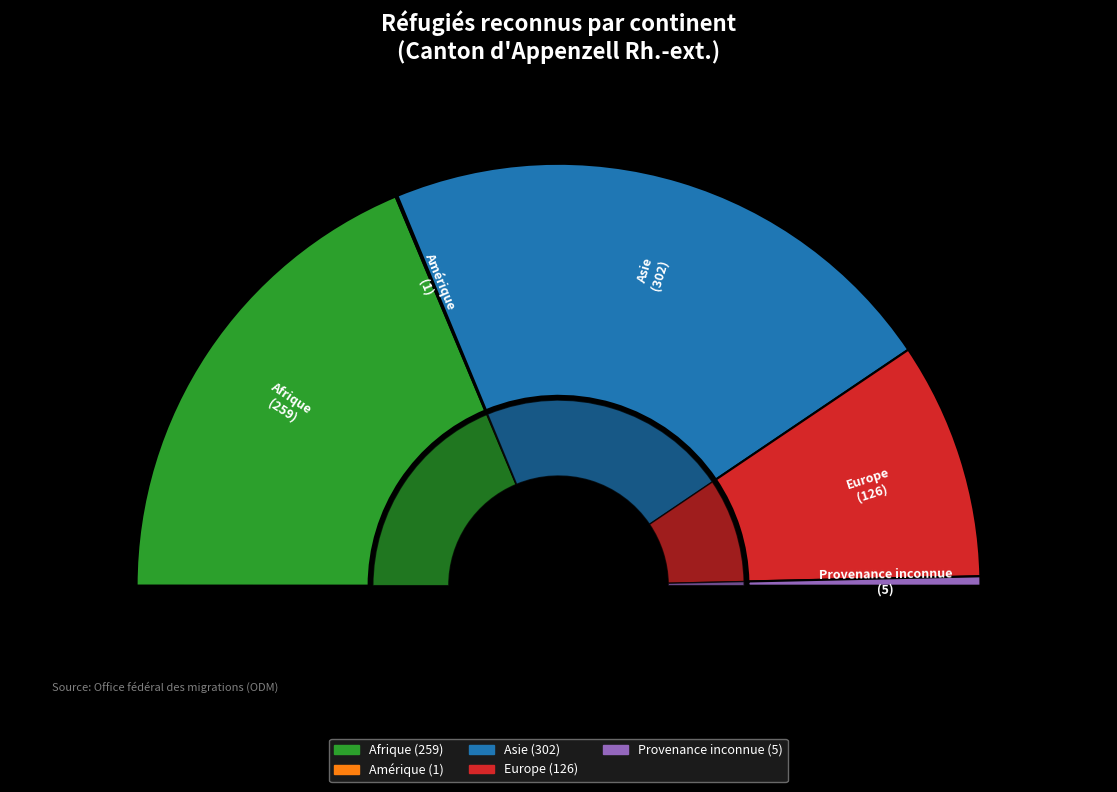

What is the total percentage of Afrique and Amérique?

37.5%